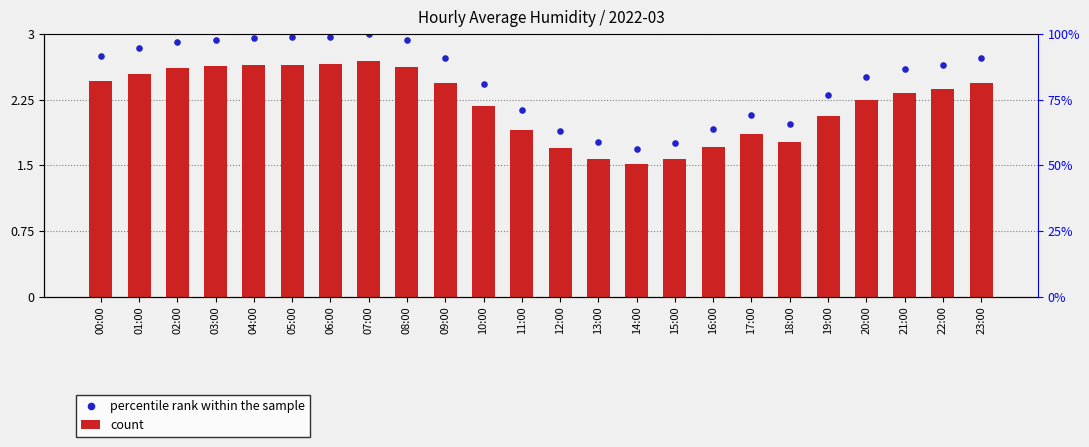

Which series has the largest Y range (max minus min)?

percentile rank within the sample